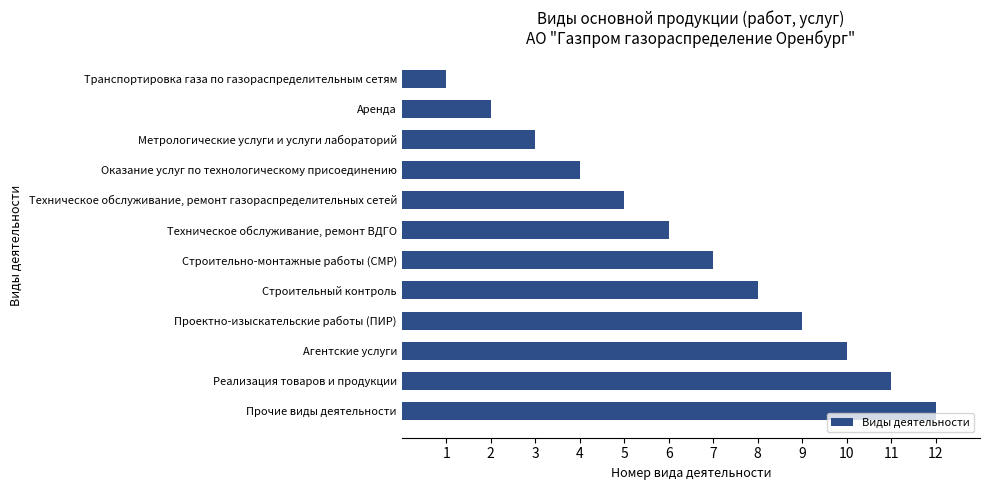

Approximately how many times larger is the value at Транспортировка газа по газораспределительным сетям compared to Аренда?

0.5